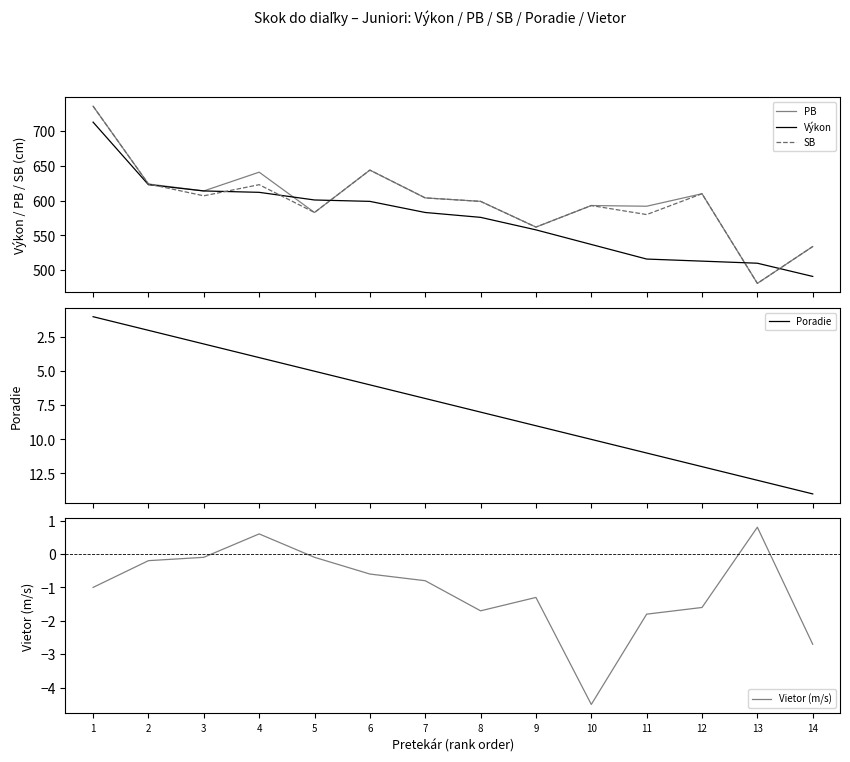

Is it true that Výkon equals 576.0 at 8?

True